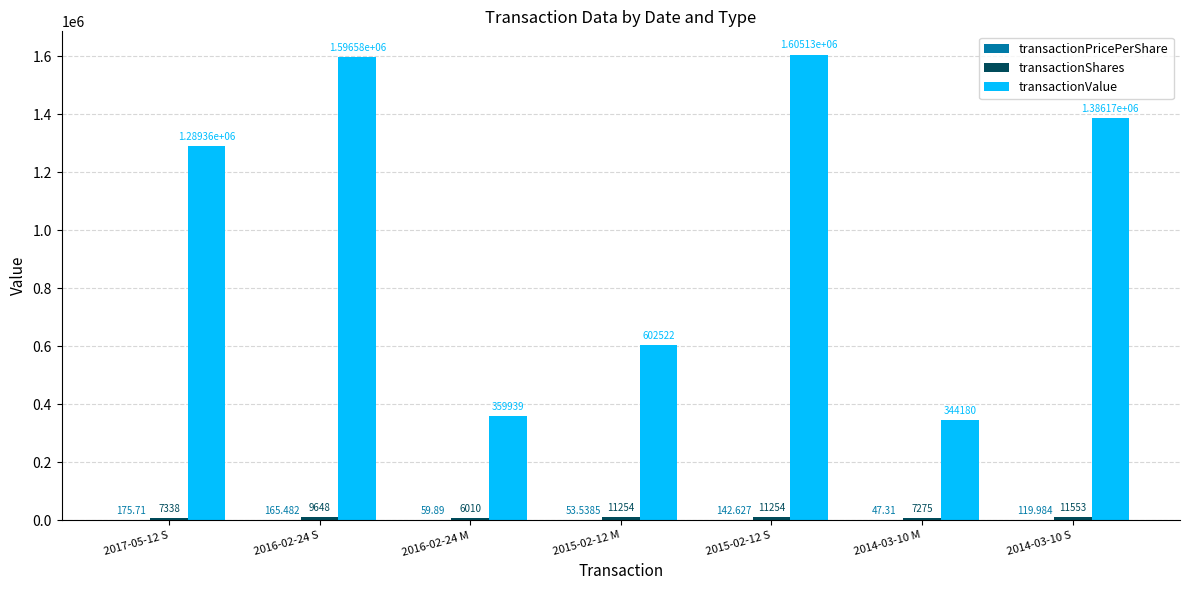

Between 2015-02-12 M and 2014-03-10 M, which series saw the biggest shift?

transactionValue